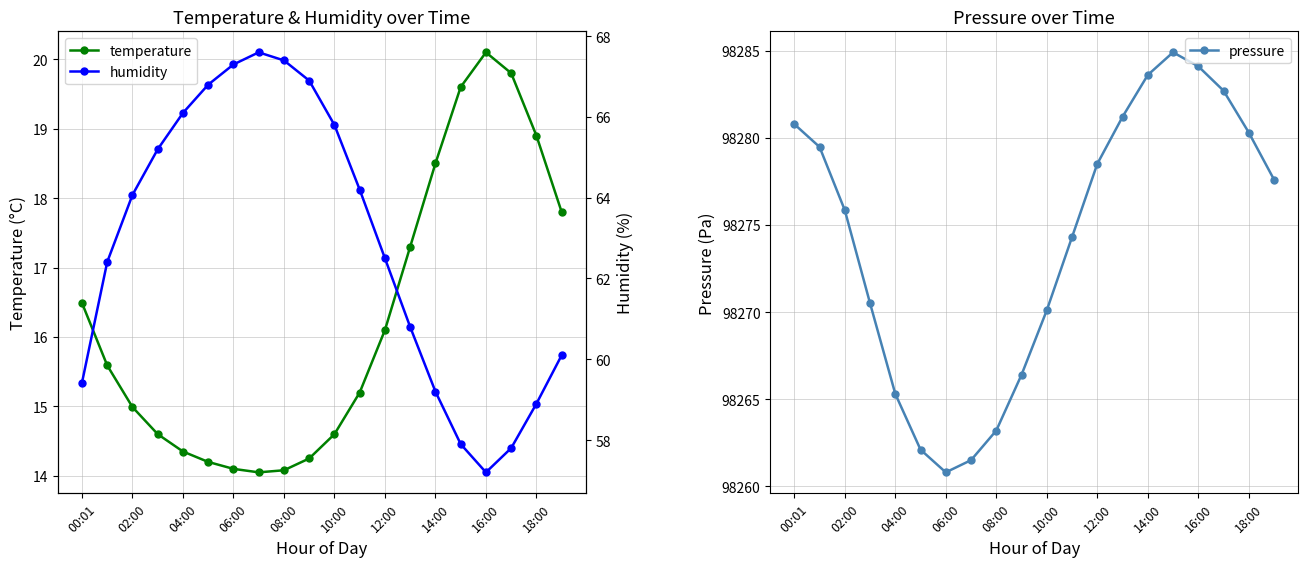

In temperature, how many points are lower than both neighbors (excluding endpoints)?

1